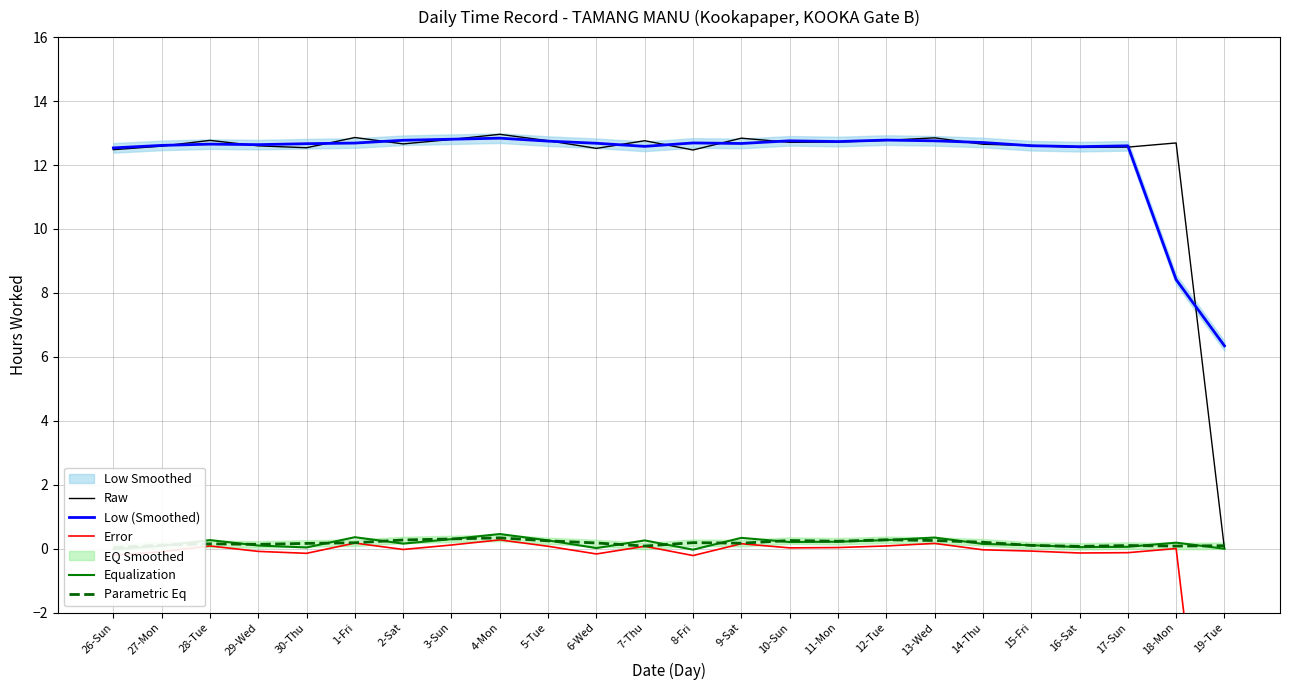

True or false: Error has a value of 0.0 at 5-Tue.

False